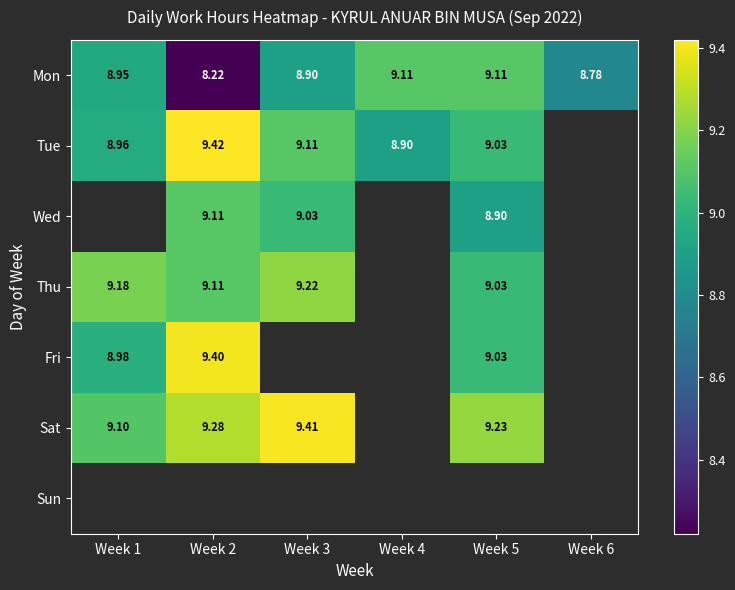

How many values in Sat are above zero?

4